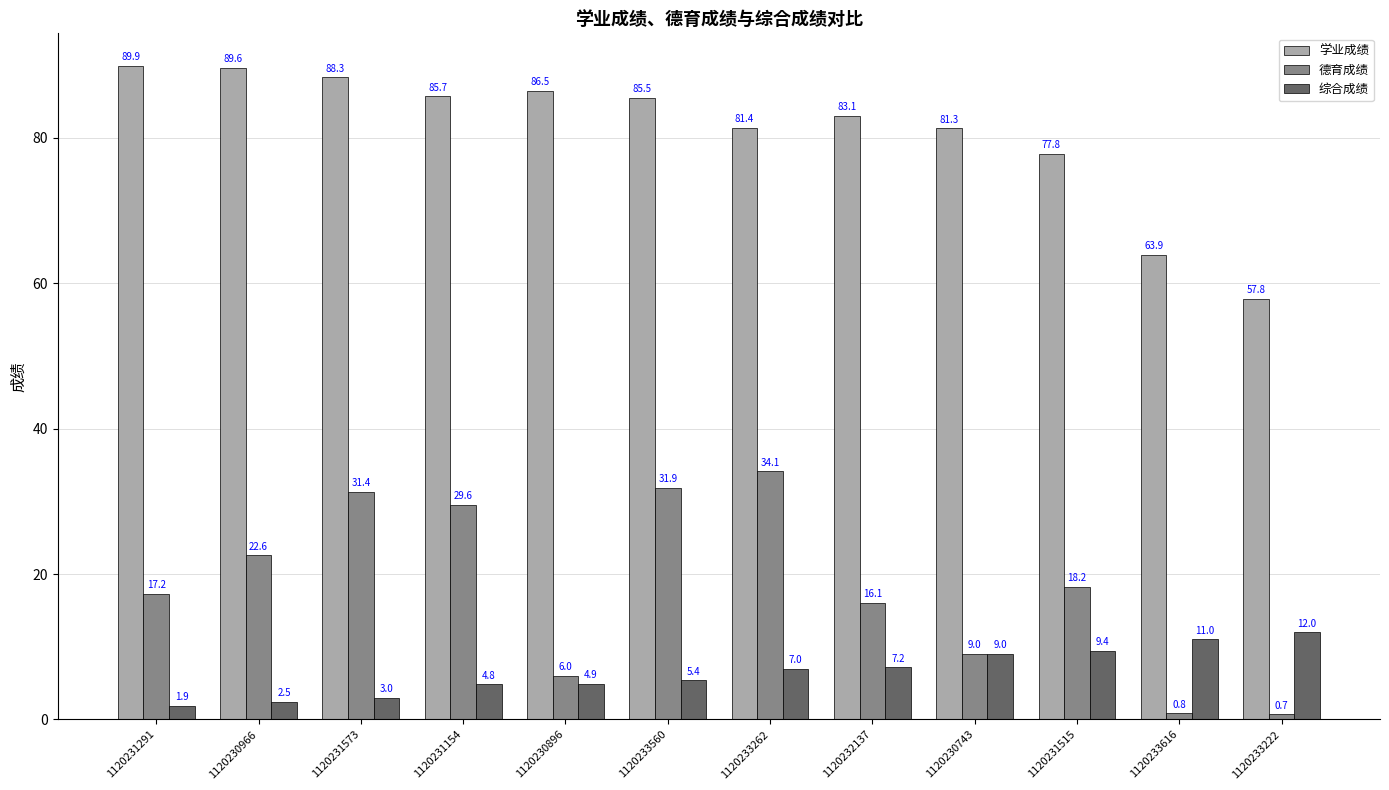

Rank the series by their maximum value, from highest to lowest.

学业成绩, 德育成绩, 综合成绩